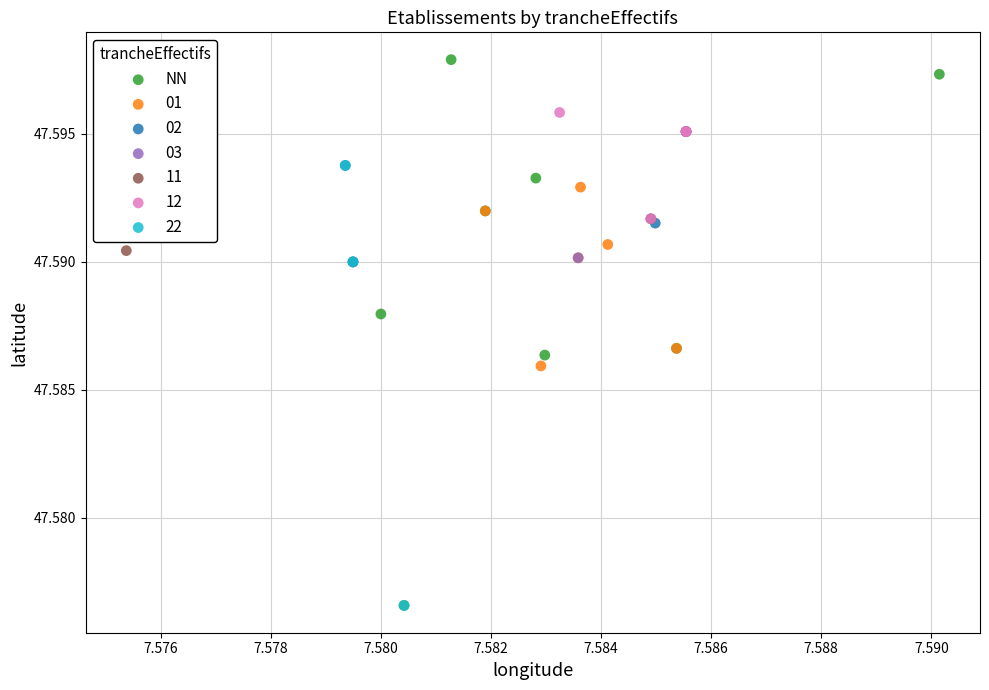

Which series has the widest spread of Y values?

NN